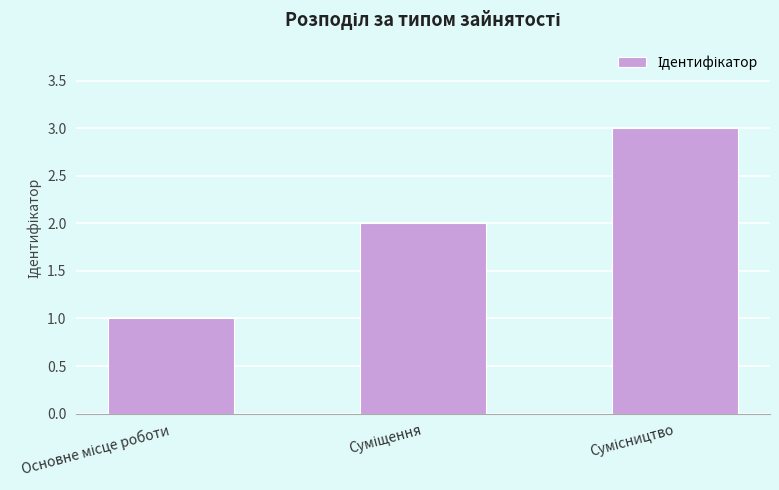

What is the greatest value displayed?

3